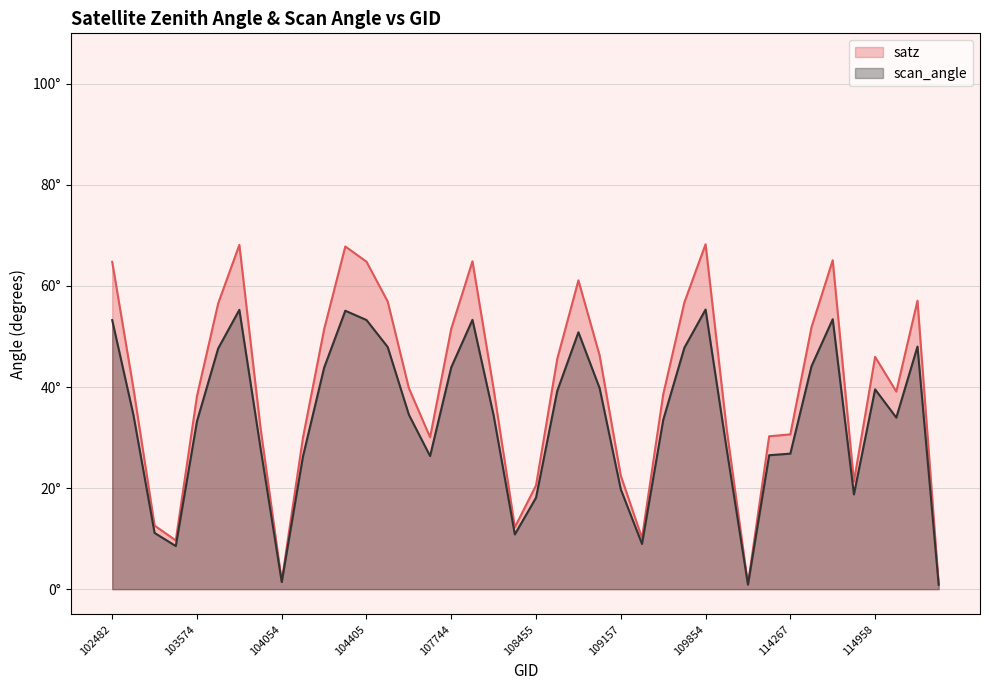

Reading left to right, what are all the values shown in this chart?

satz: 102482=64.8	102610=39.8	102732=12.6	103456=9.6	103574=38.2	103694=56.5	103811=68.1	103936=31.9	104054=1.6	104170=29.9	104286=51.4	104295=67.8	104405=64.8	104414=56.9	104530=39.8	107573=30.1	107744=51.5	107921=64.9	108103=39.6	108281=12.2	108455=20.5	108632=45.5	108802=61.1	108985=46.3	109157=22.4	109332=10.1	109508=38.5	109679=56.8	109854=68.3	110040=31.5	110213=1.0	110385=30.2	114267=30.6	114382=51.9	114496=65.1	114845=21.3	114958=46.0	115436=39.1	115564=57.1	115957=1.0
scan_angle: 102482=53.2	102610=34.5	102732=11.1	103456=8.5	103574=33.2	103694=47.6	103811=55.3	103936=27.9	104054=1.4	104170=26.2	104286=43.8	104295=55.1	104405=53.3	104414=47.9	104530=34.5	107573=26.3	107744=43.9	107921=53.3	108103=34.4	108281=10.8	108455=18.1	108632=39.2	108802=50.8	108985=39.8	109157=19.8	109332=8.9	109508=33.5	109679=47.8	109854=55.3	110040=27.6	110213=0.9	110385=26.5	114267=26.8	114382=44.1	114496=53.4	114845=18.8	114958=39.5	115436=34.0	115564=48.0	115957=0.9